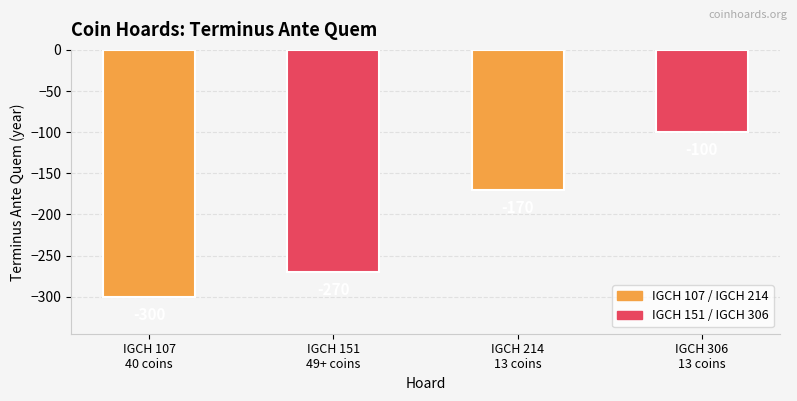

Reading right to left, extract all data points from this chart.

-100	-170	-270	-300